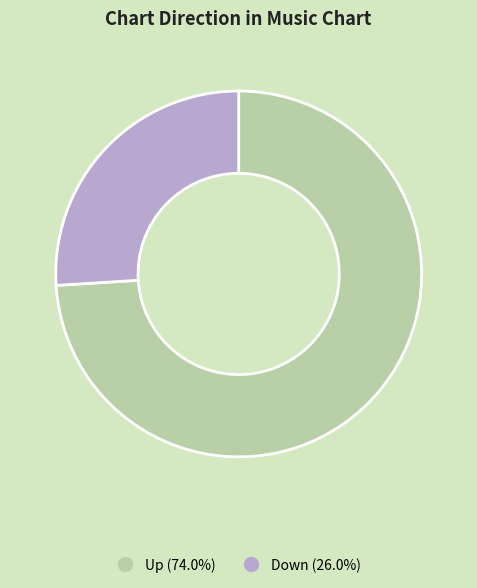

Is there any slice that represents more than half of the pie?

Yes